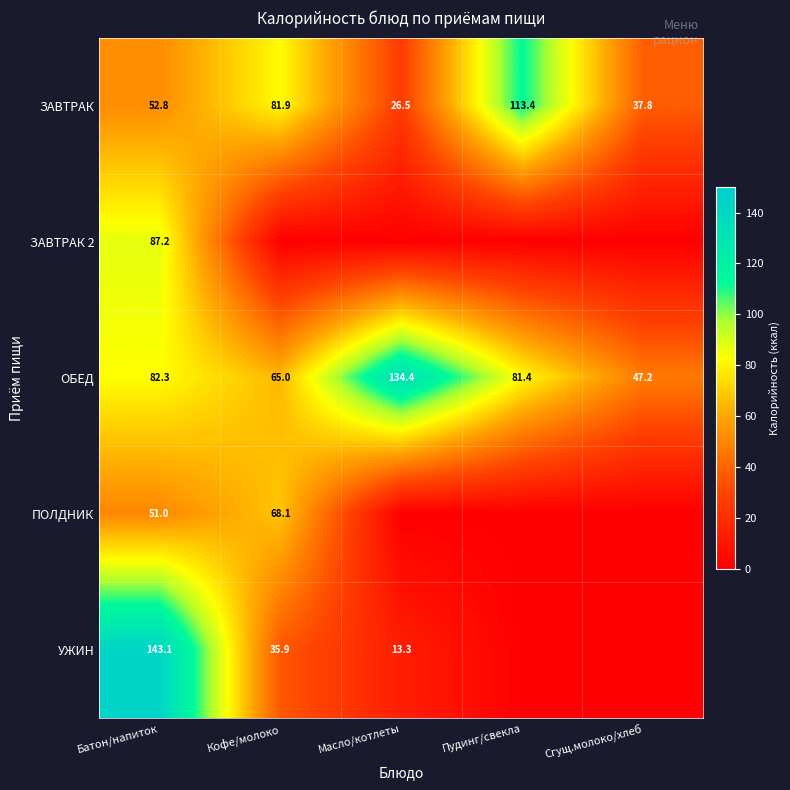

At how many categories does at least one series exceed 94?

3